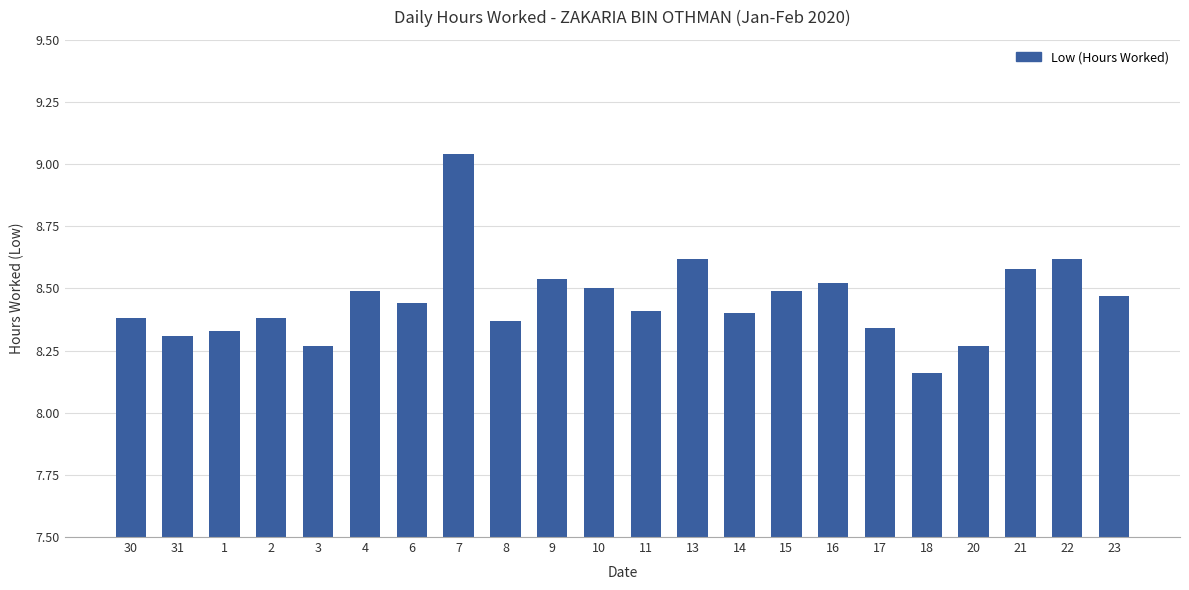

The value at 22 is 8.6. True or false?

True